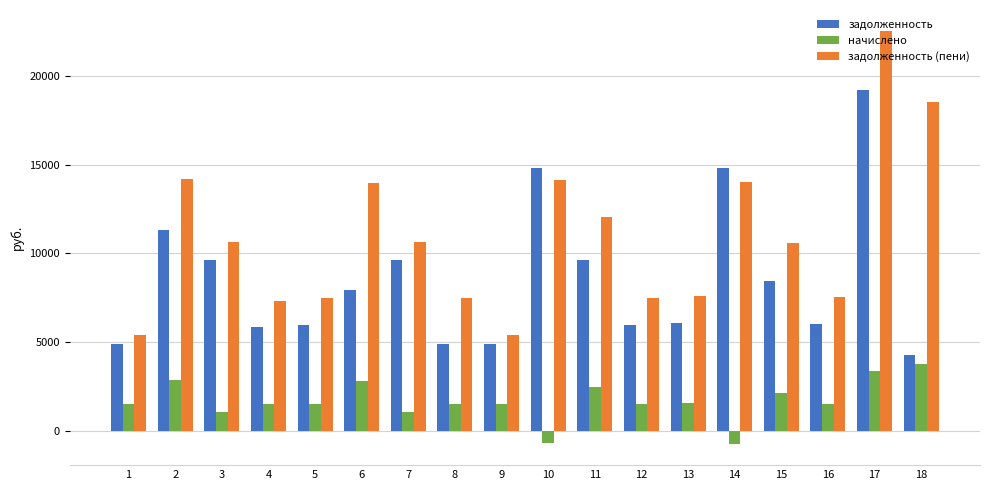

What is the average value of the задолженность (пени) series?

10938.2